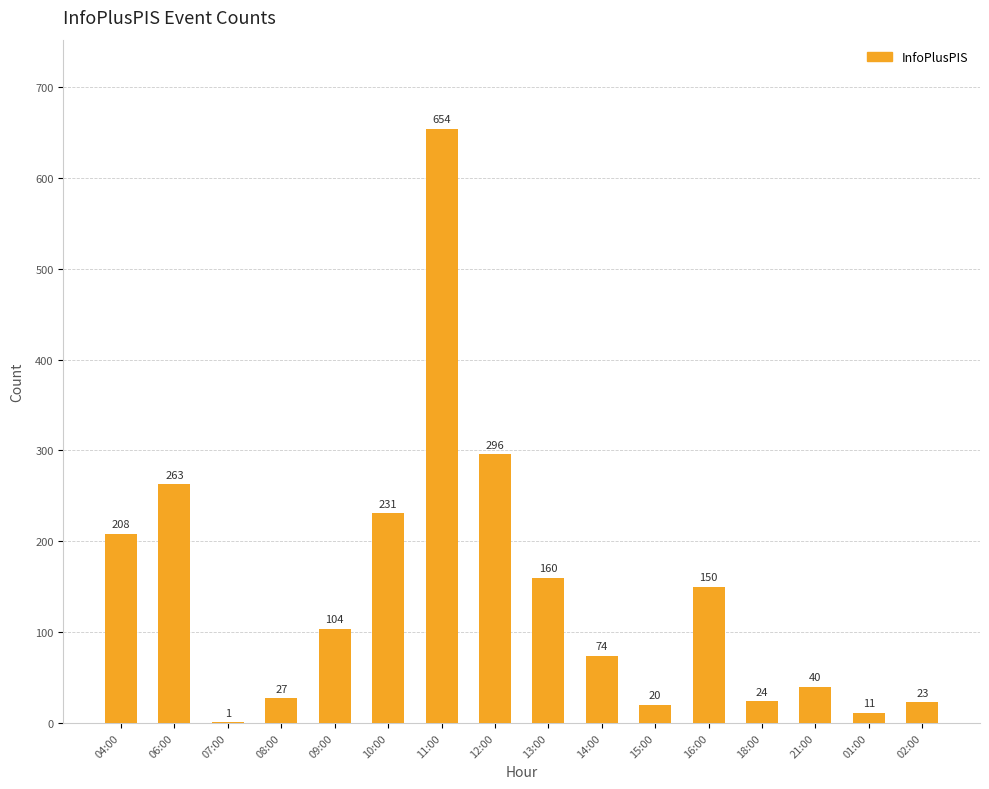

Which has a higher value, 15:00 or 13:00?

13:00